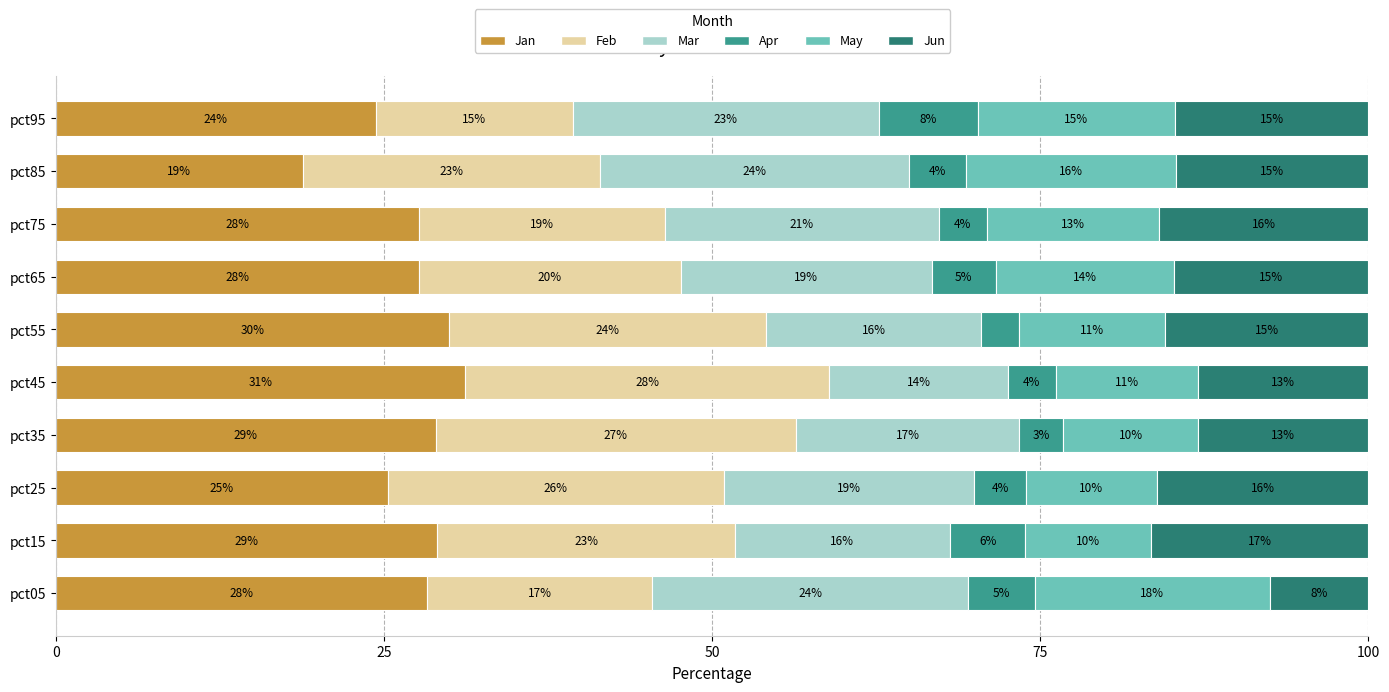

Is it true that Jan equals 27.6 at pct75?

True